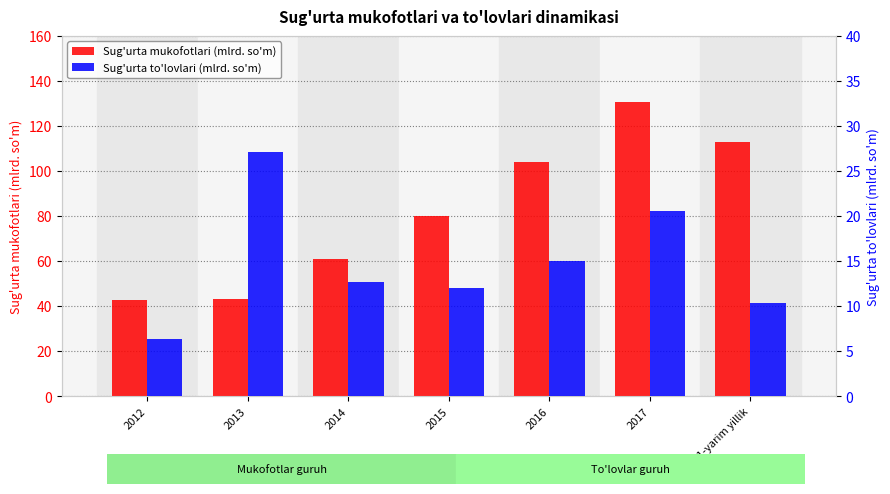

What is the value of the Sug'urta mukofotlari (mlrd. so'm) bar at the 2nd from the left?

42.9